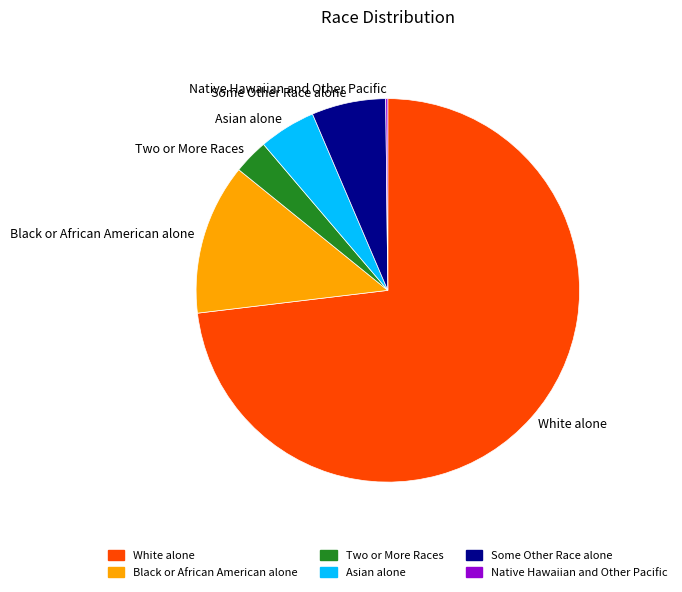

Between Some Other Race alone and Two or More Races, which is larger?

Some Other Race alone